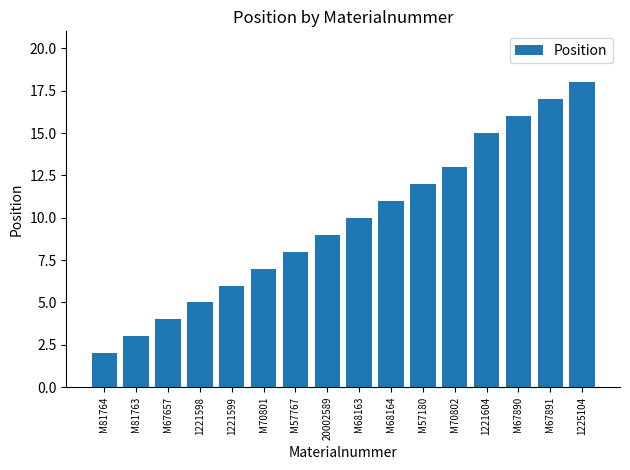

At which label is the value closest to 10?

M68163